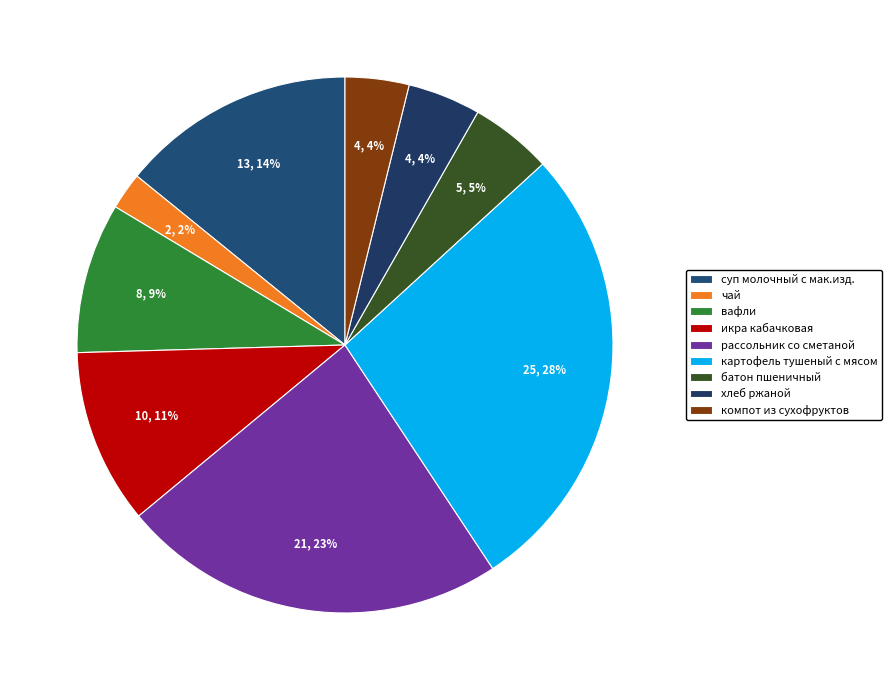

To the nearest percent, what is the average slice percentage?

11%